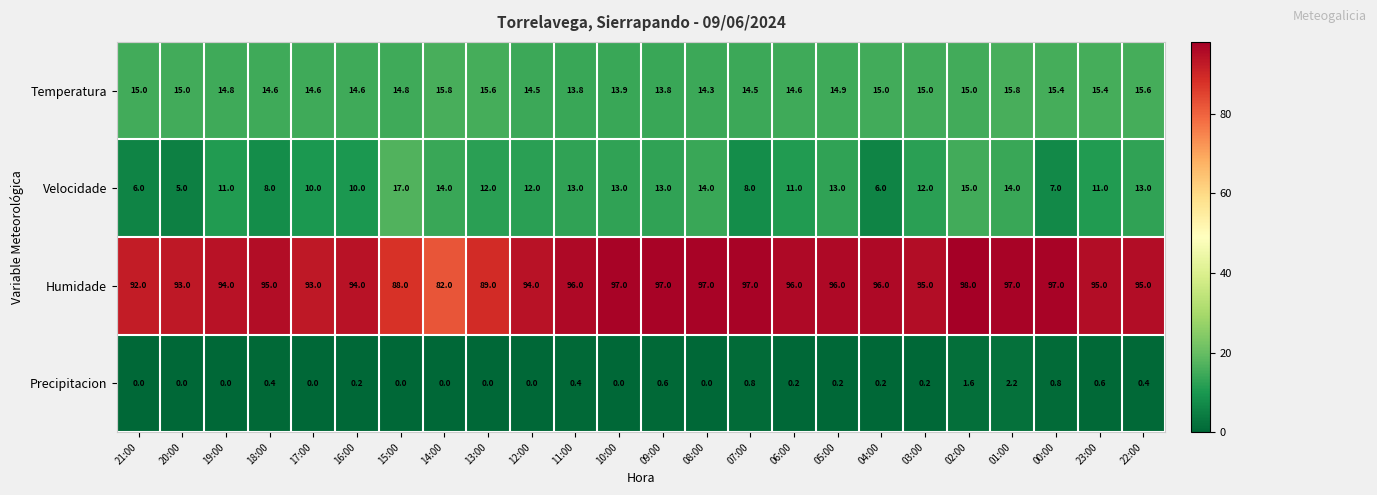

What value does the Humidade series have at 23:00?

95.0